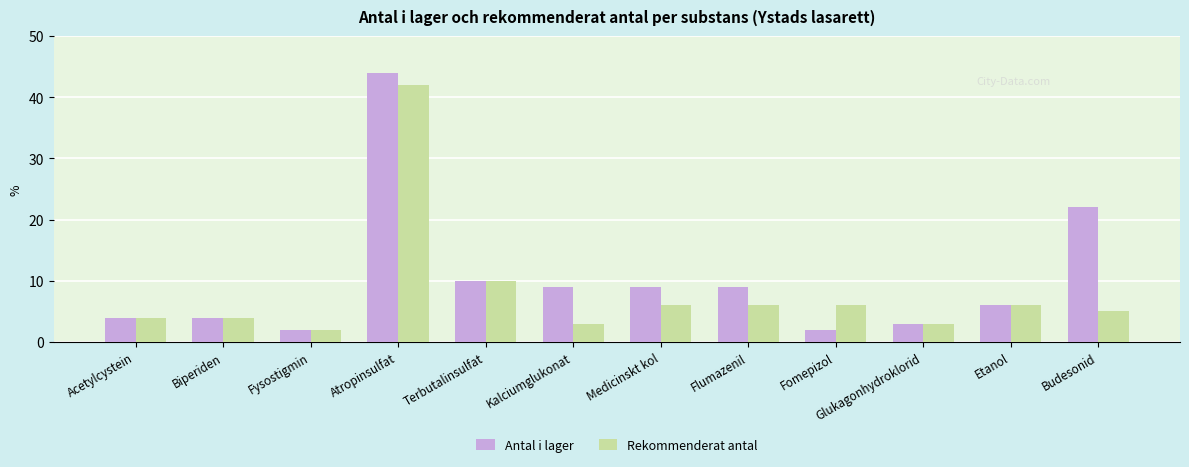

Does the chart contain any negative values?

No